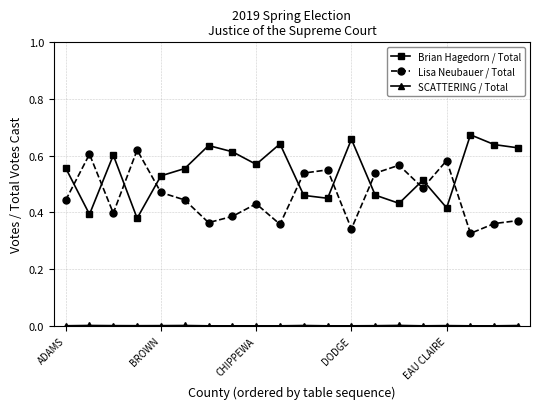

In Brian Hagedorn / Total, how many points are higher than both neighbors (excluding endpoints)?

6